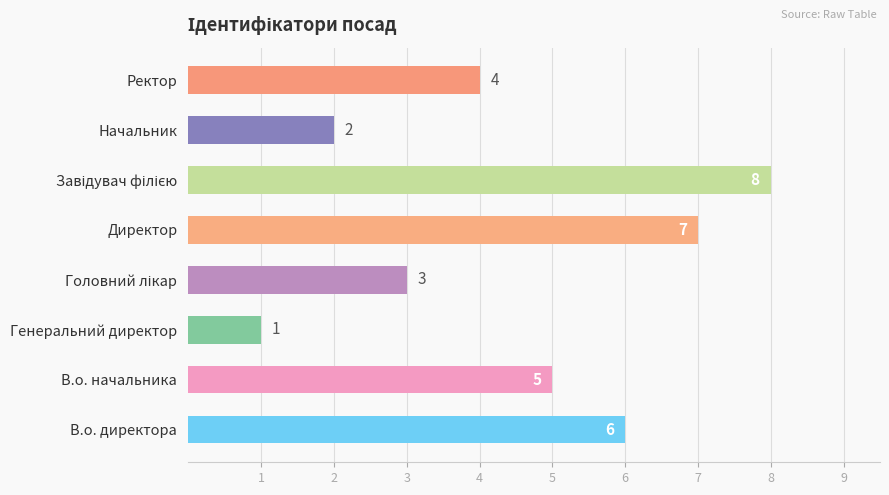

Reading top to bottom, transcribe all the data shown in this chart.

4	2	8	7	3	1	5	6